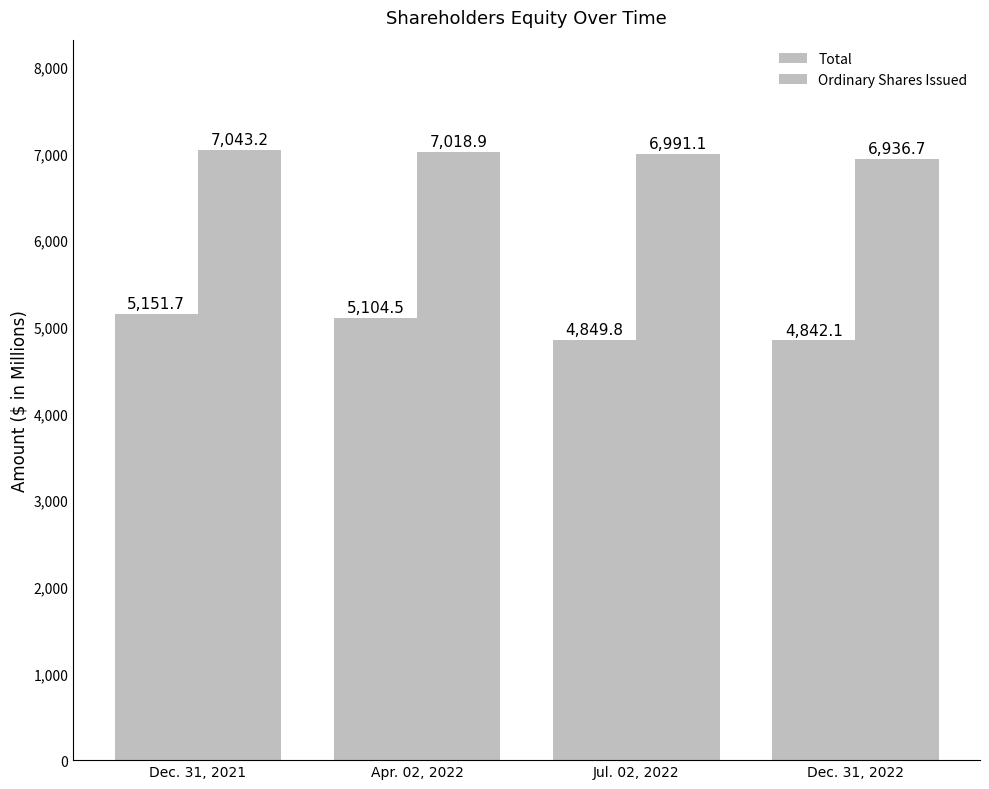

Which category has the lowest value in the Total series?

Dec. 31, 2022